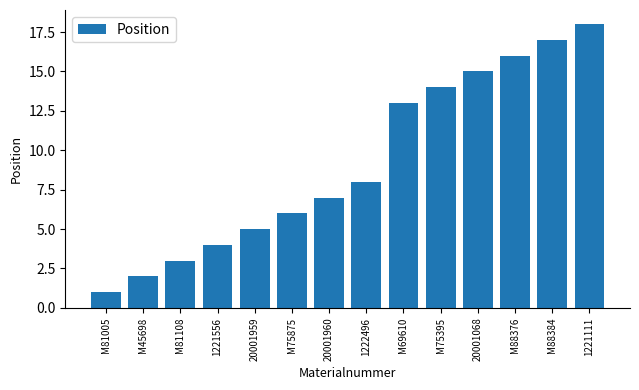

What is the average value?

9